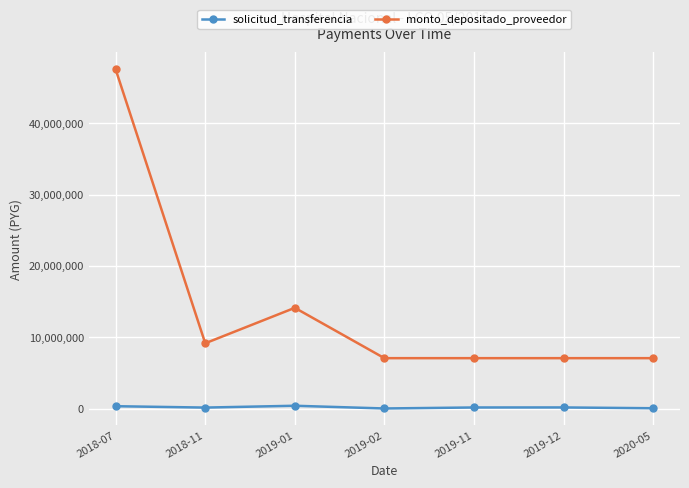

What is the spread (max minus min) of values at 2018-07?

47256542